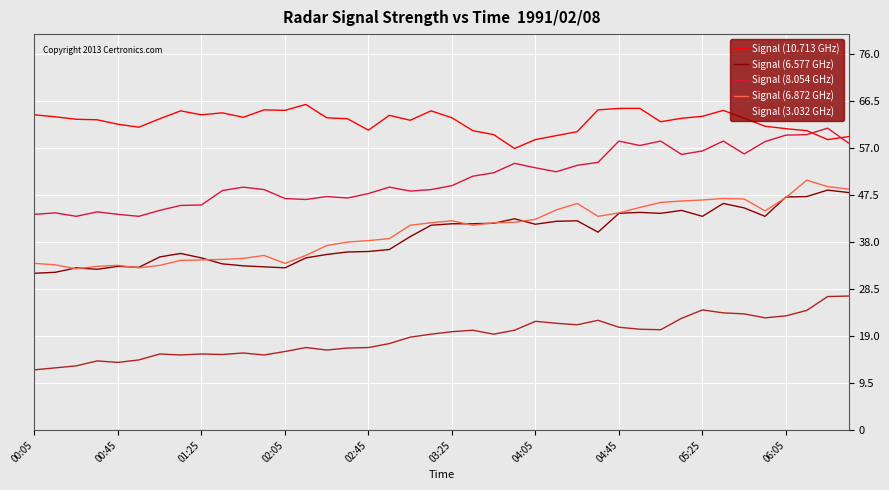

What is the maximum value for Signal (6.872 GHz)?

50.5